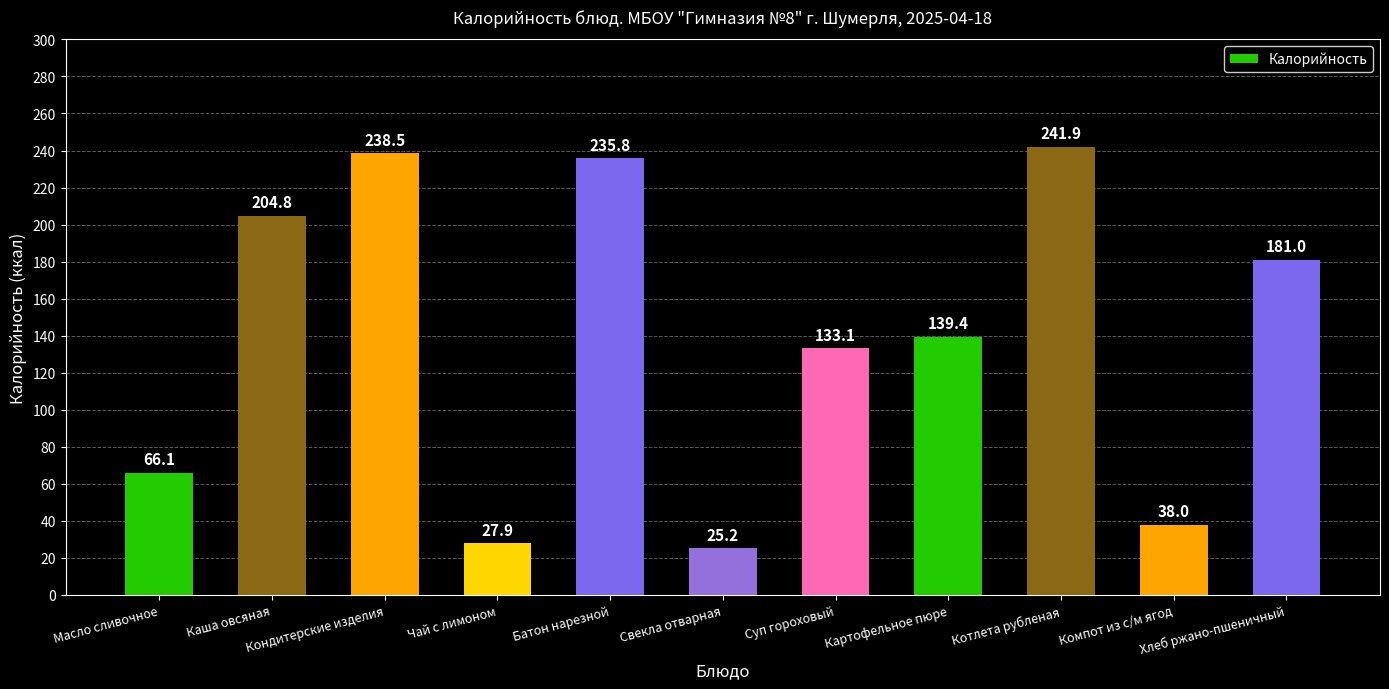

Reading left to right, list all the values displayed in this chart.

Масло сливочное=66.1	Каша овсяная=204.8	Кондитерские изделия=238.5	Чай с лимоном=27.9	Батон нарезной=235.8	Свекла отварная=25.2	Суп гороховый=133.1	Картофельное пюре=139.4	Котлета рубленая=241.9	Компот из с/м ягод=38.0	Хлеб ржано-пшеничный=181.0